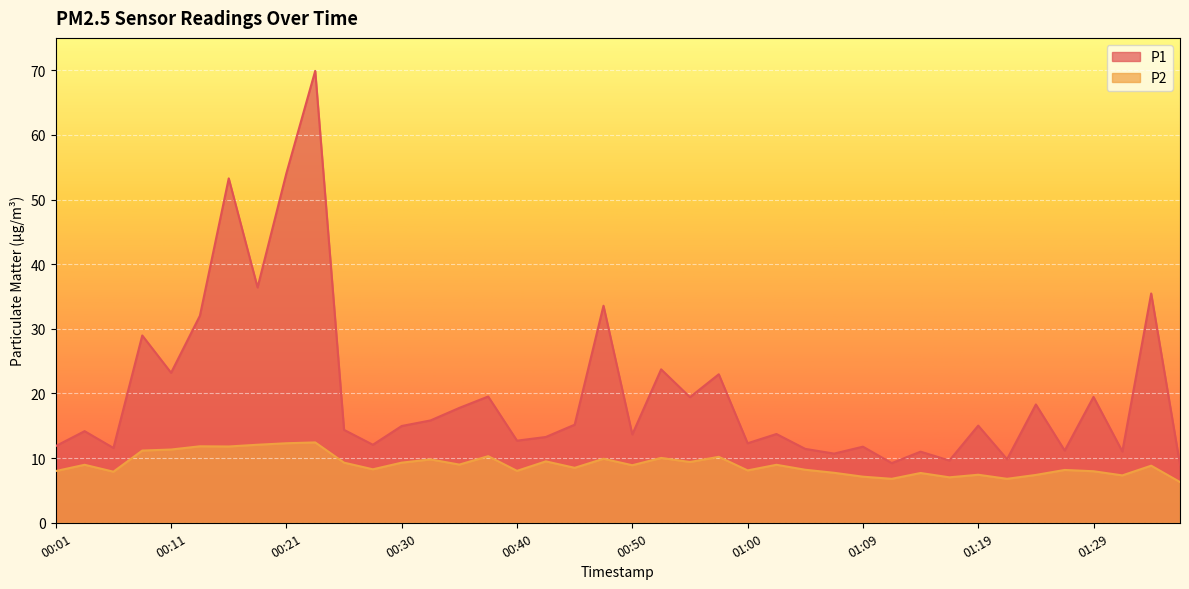

What is the value of the P1 point at the 34th from the left?

9.8